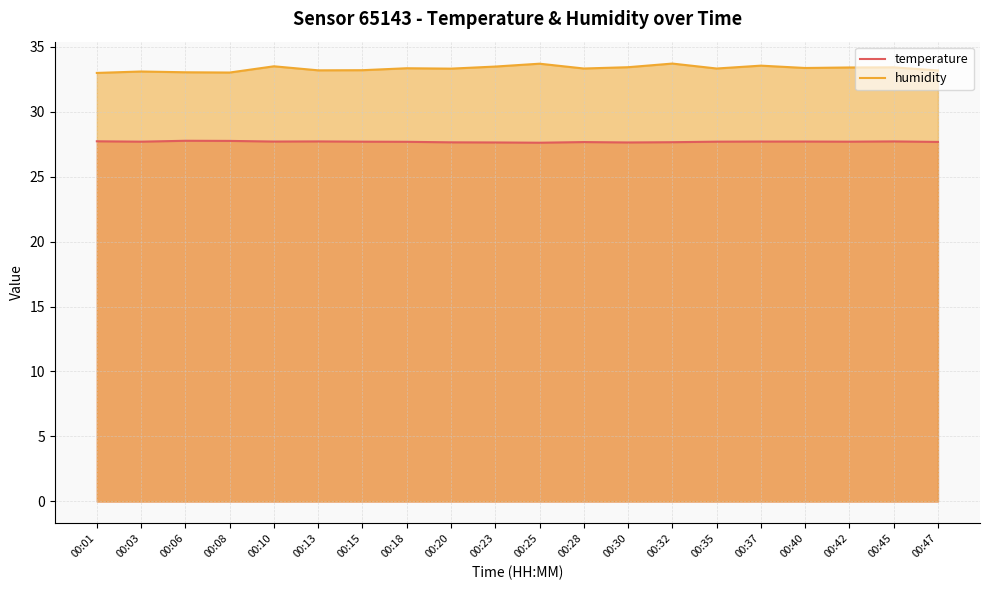

True or false: temperature has more than 2 interior local peaks.

True